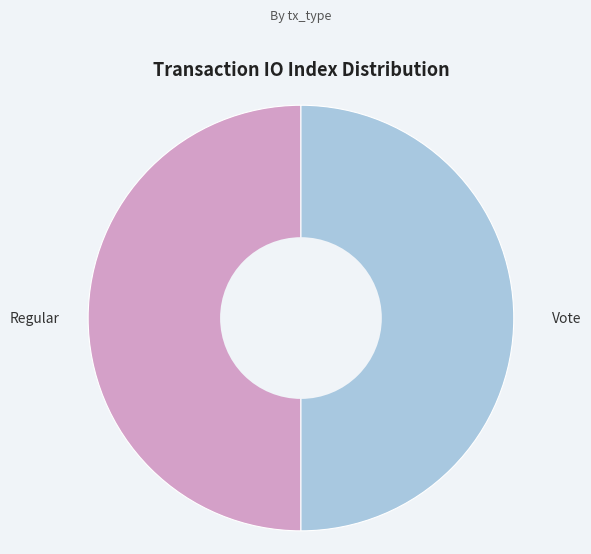

Count the number of slices in the pie.

2